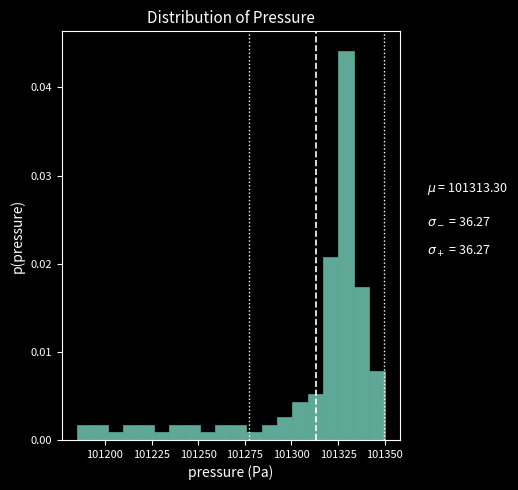

Around what value on the x-axis is the tallest bar? Give the approximate position of its centre, as read against the axis.

101330